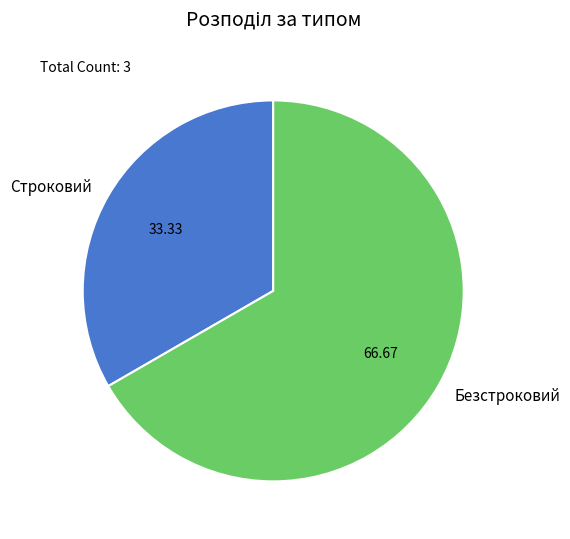

Which has a higher value, Безстроковий or Строковий?

Безстроковий